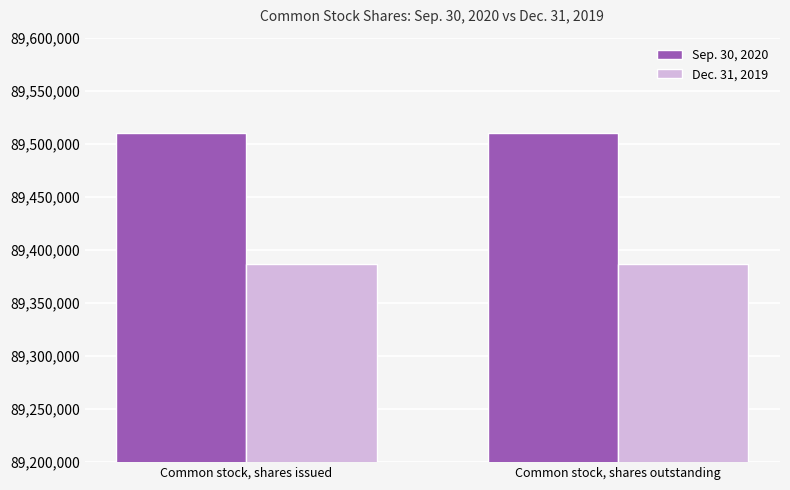

Is the value of Sep. 30, 2020 at Common stock, shares outstanding greater than the value of Dec. 31, 2019 at Common stock, shares issued?

Yes